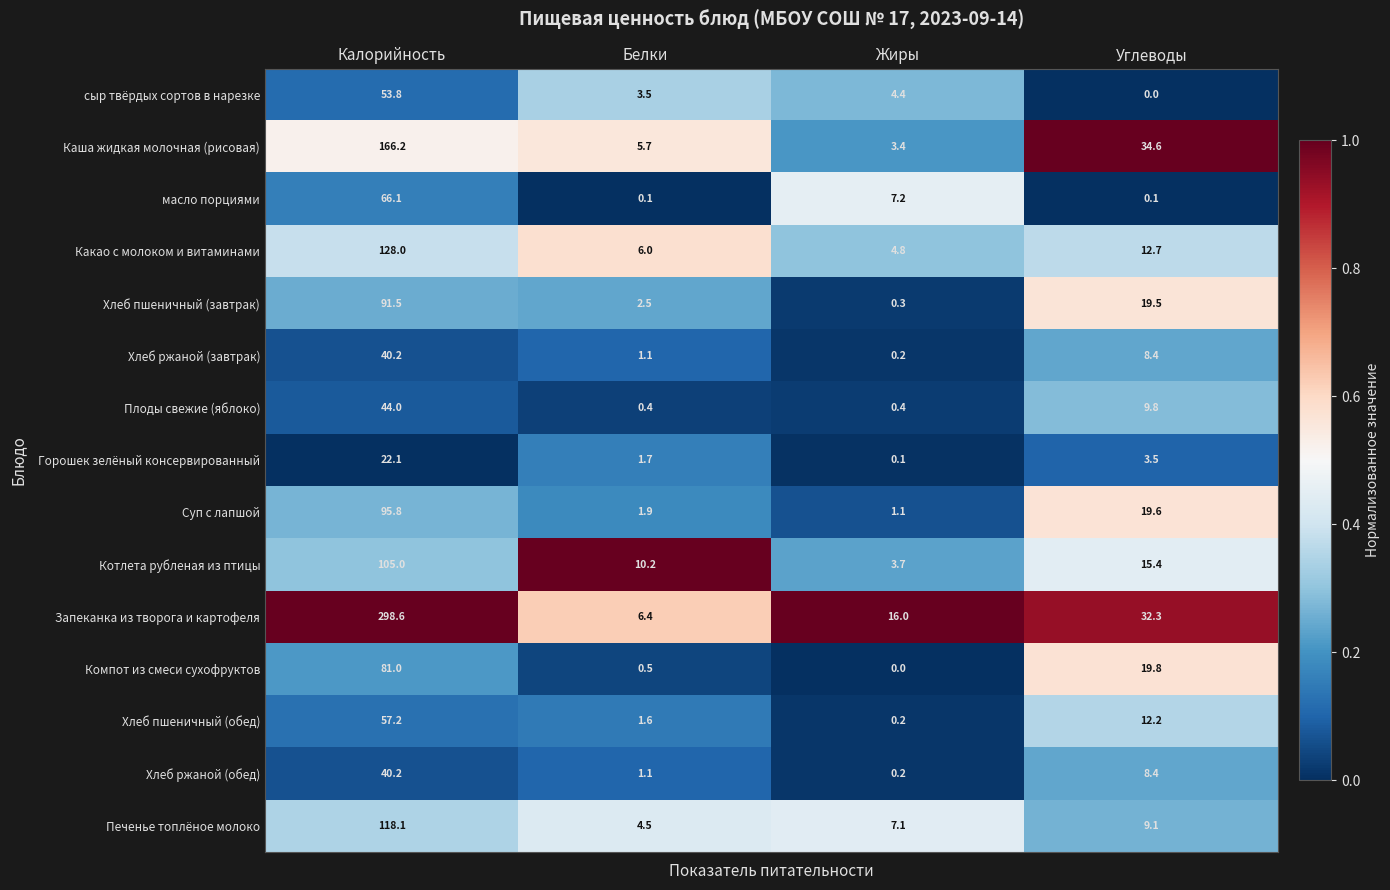

Which series has the widest spread of values?

Запеканка из творога и картофеля